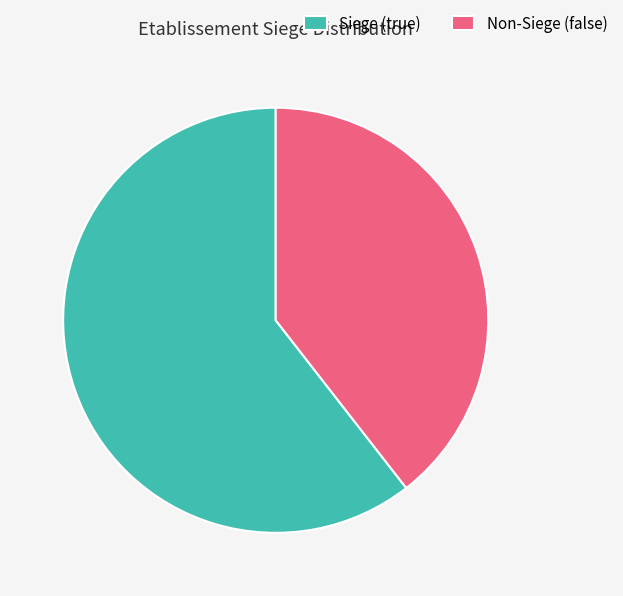

Count the number of slices in the pie.

2